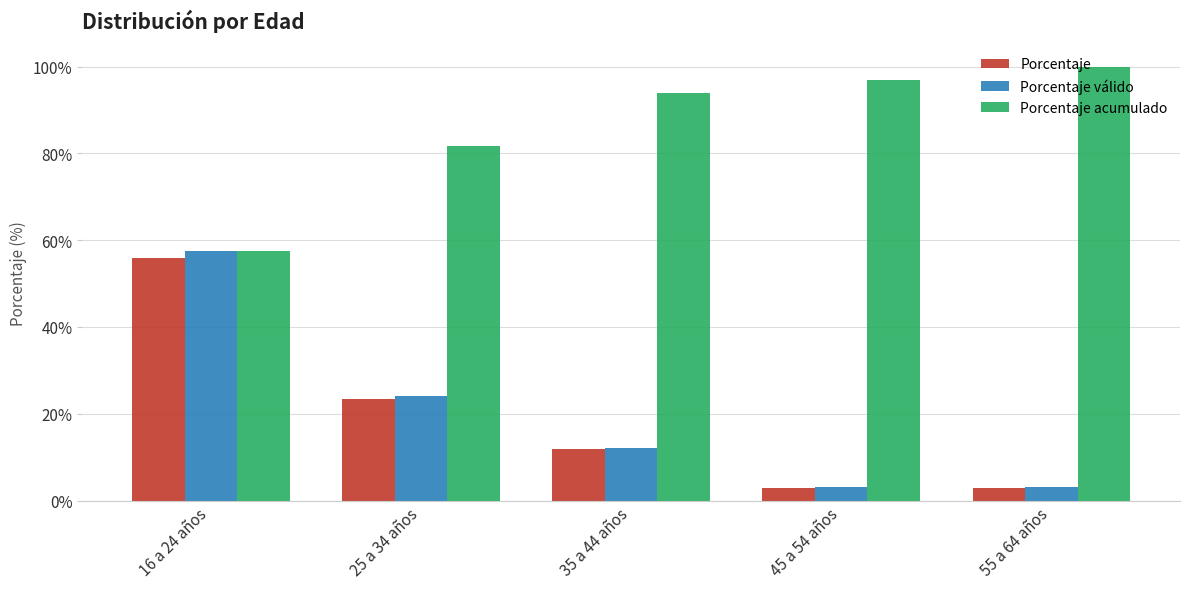

Which series has the largest range (max minus min)?

Porcentaje válido